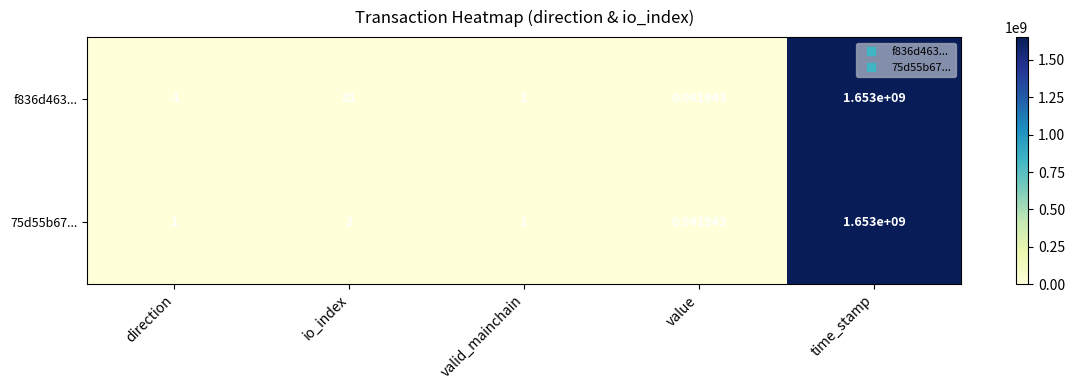

Where is 75d55b67... nearest to the value 826500000?

io_index